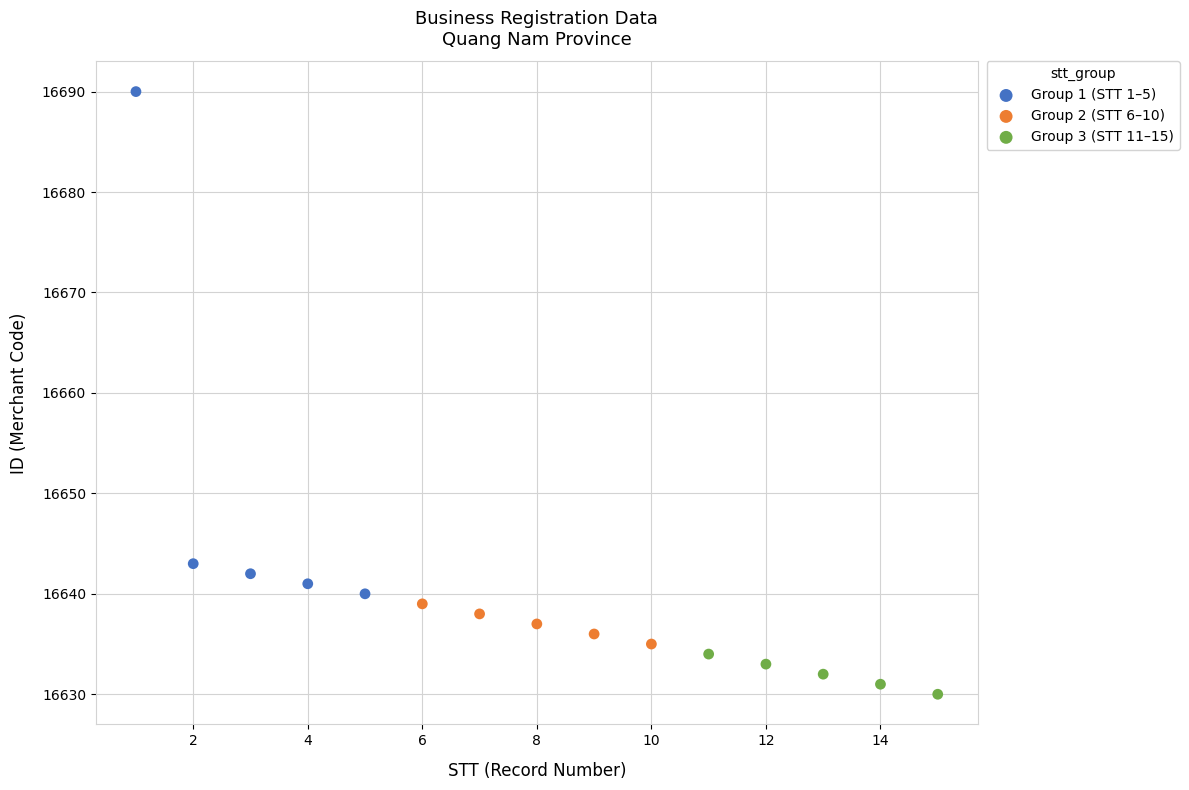

Which series has the largest Y range (max minus min)?

Group 1 (STT 1–5)